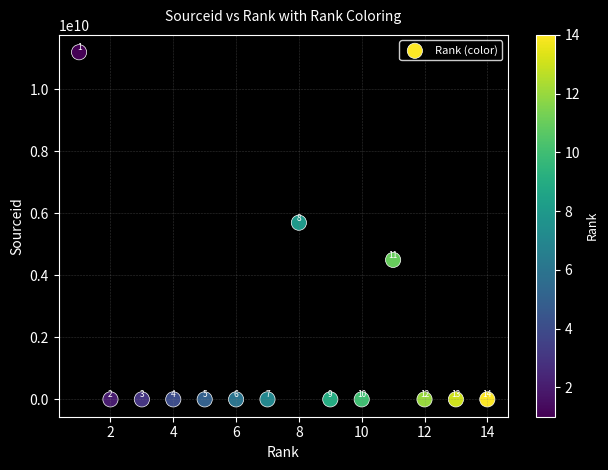

What is the range of Y values (max minus min)?

11200139302